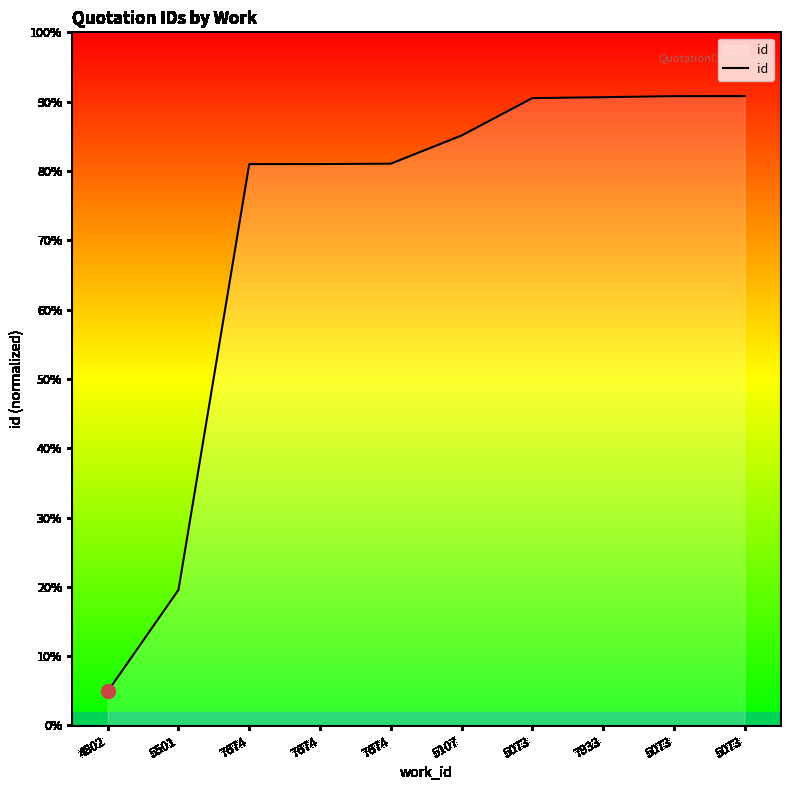

What is the sum of all values?

215059